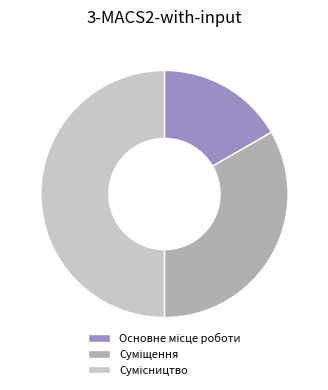

How many segments does this pie chart have?

3